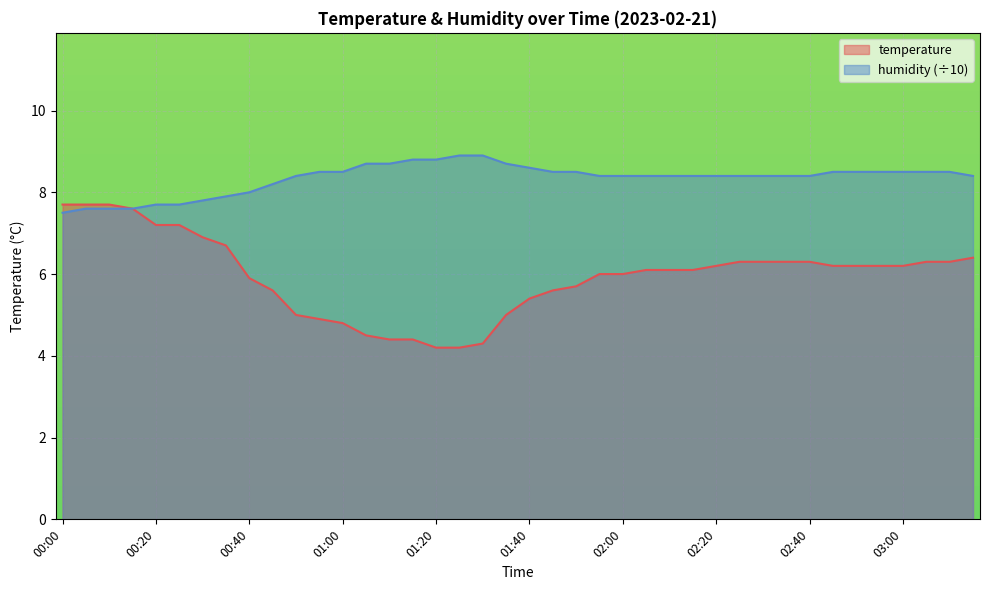

True or false: temperature and humidity intersect in this chart.

False